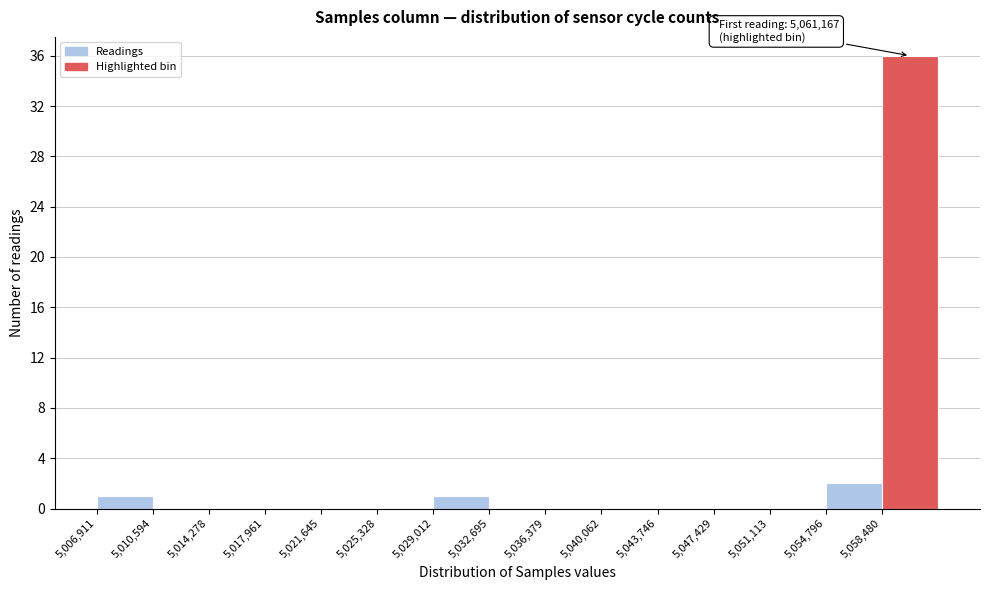

Which range on the x-axis has the tallest bar?

5058500 to 5062000